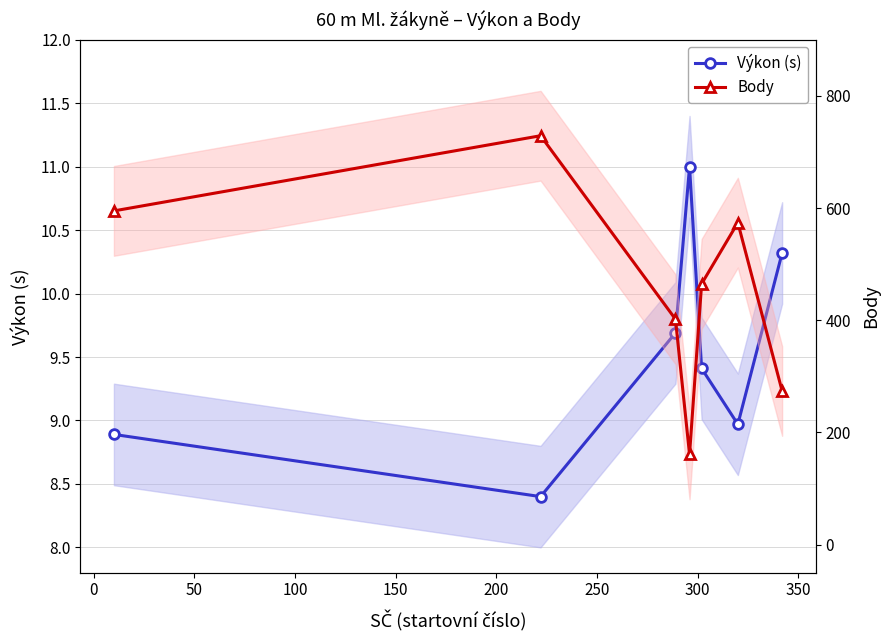

Rank the series by their maximum value, from lowest to highest.

Výkon (s), Body